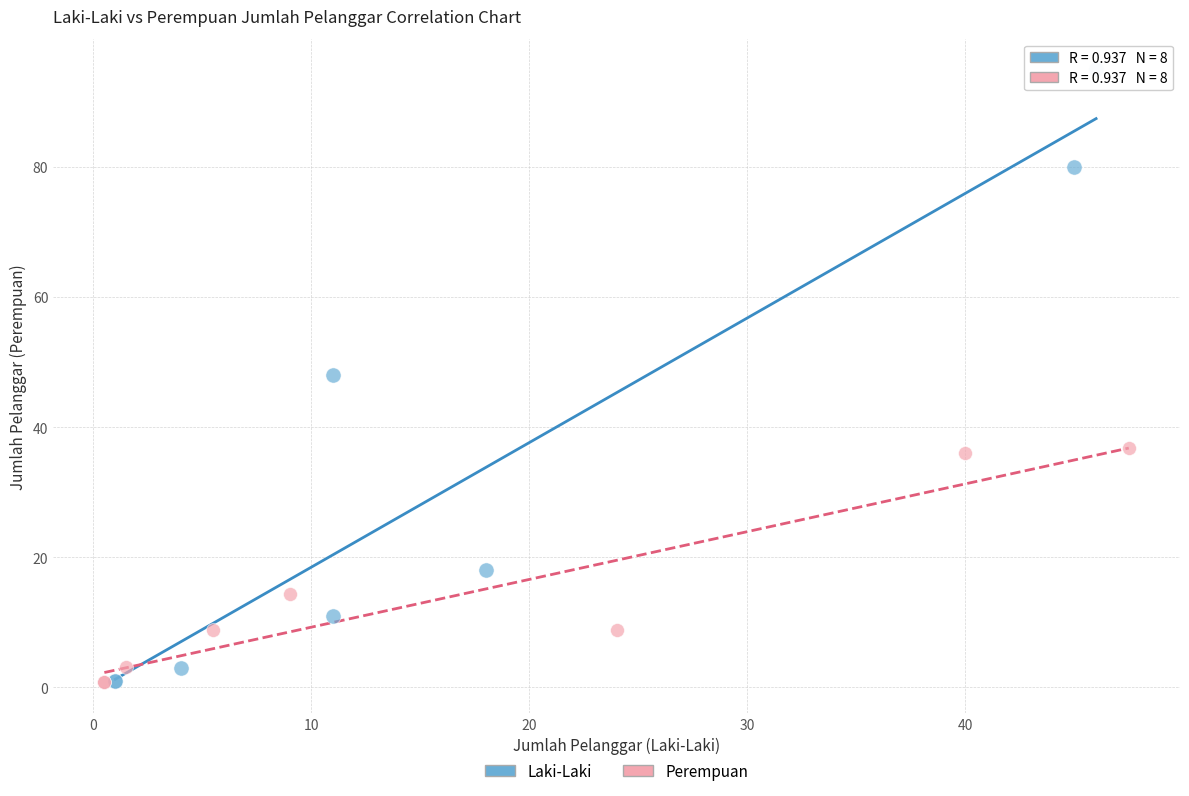

Which series has the widest spread of Y values?

Laki-Laki